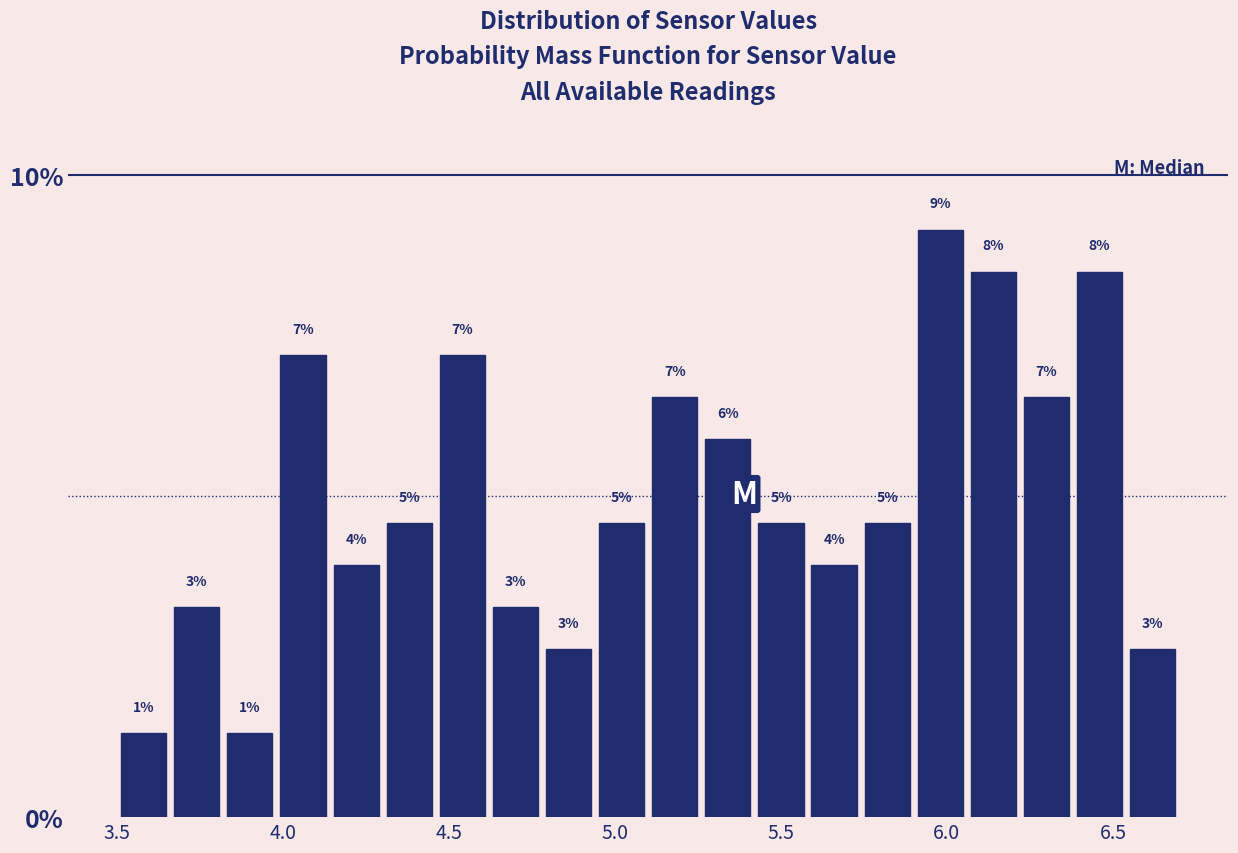

Around what value on the x-axis is the tallest bar? Give the approximate position of its centre, as read against the axis.

6.00